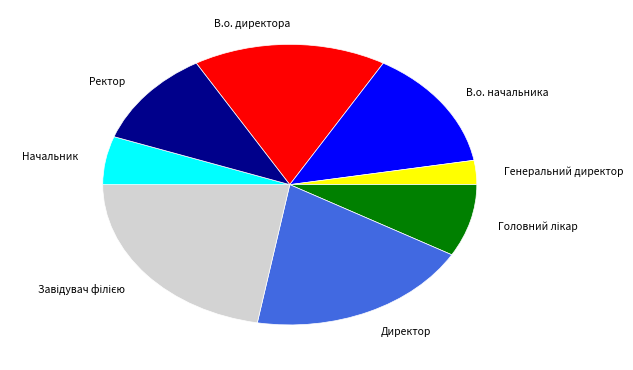

The Директор slice represents 9% of the pie. True or false?

False